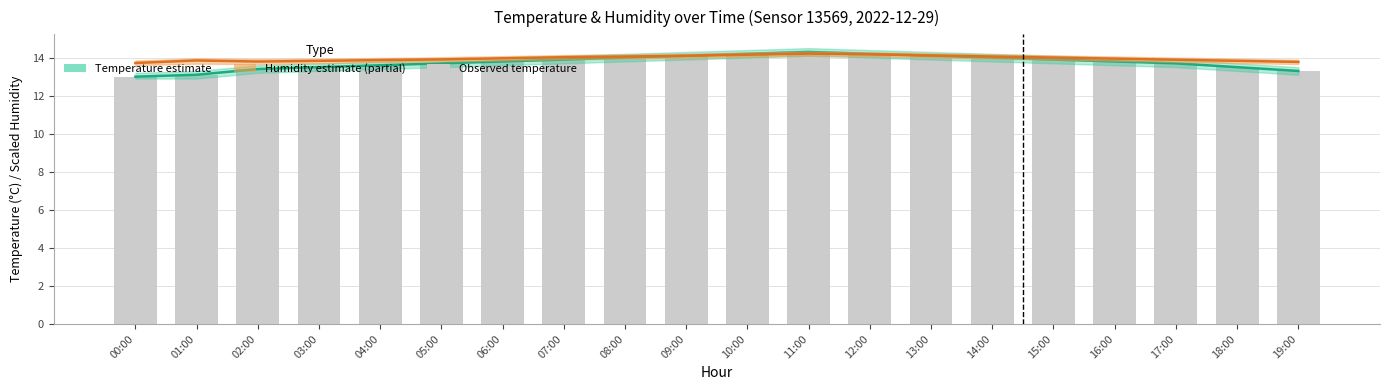

What are all the series names shown in the legend?

Temperature estimate, Humidity estimate, Observed temperature